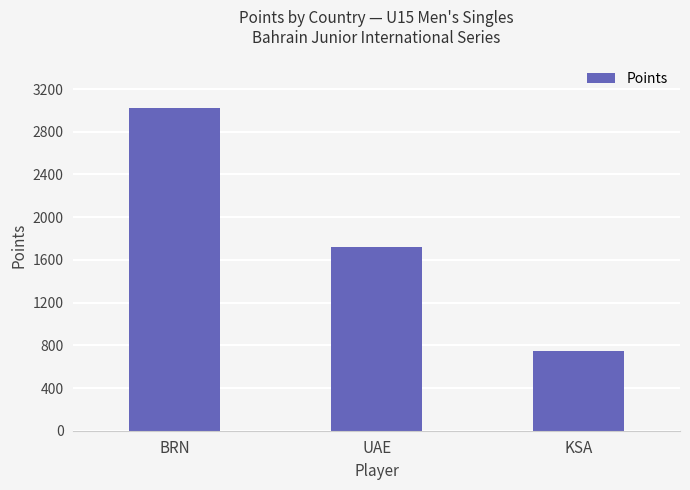

What is the maximum value shown in the chart?

3025